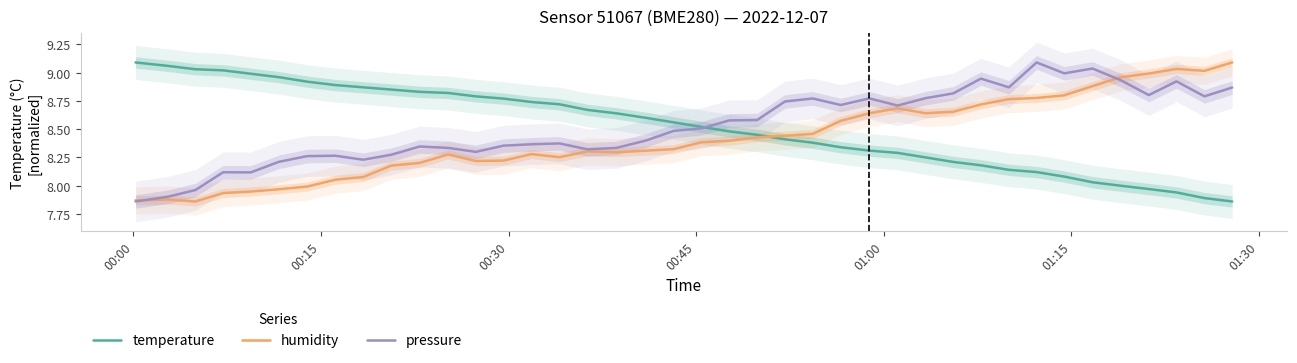

How many times do humidity and temperature cross each other?

1